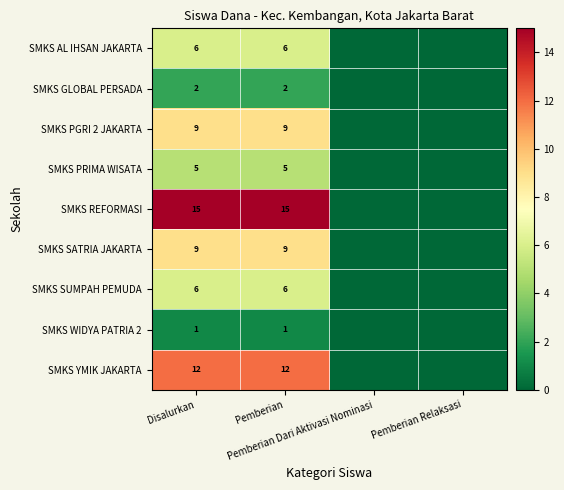

Which series has the widest spread of values?

SMKS REFORMASI